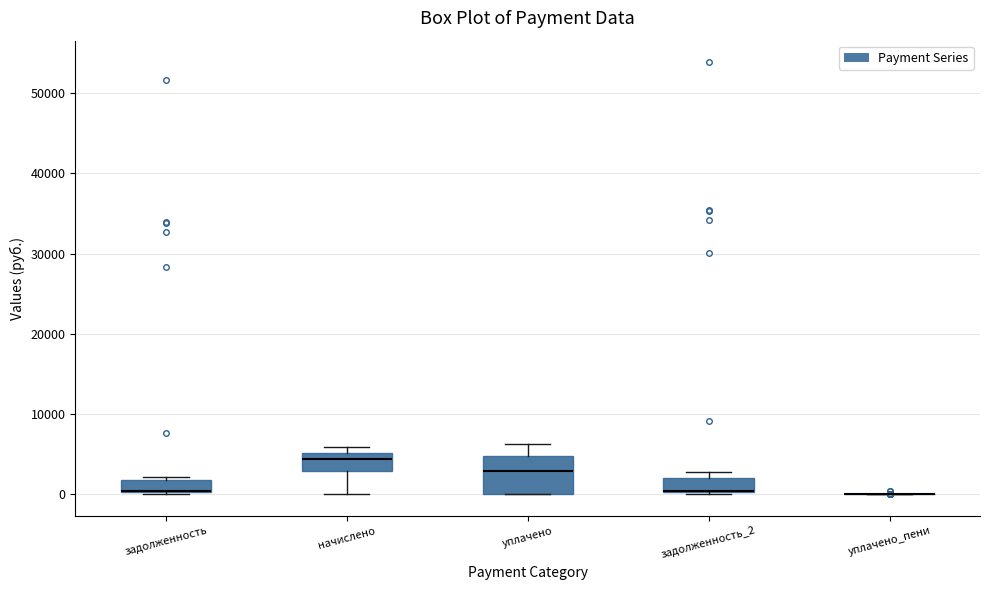

Reading left to right, read every box against the y-axis: the position of its median line, the range the box covers, and the ends of its whiskers. The values are not printed on the chart, so give them approximately, as read against the axis.

задолженность: median 0 (drawn on the box's lower edge), box 0 to 2000, whiskers 0 to 2000 (just above the box's upper edge)
начислено: median 4000, box 3000 to 5000, whiskers 0 to 6000
уплачено: median 3000, box 0 to 5000, whiskers 0 to 6000
задолженность_2: median 0 (drawn on the box's lower edge), box 0 to 2000, whiskers 0 to 3000
уплачено_пени: box collapsed to a line at 0, whiskers 0 to 0